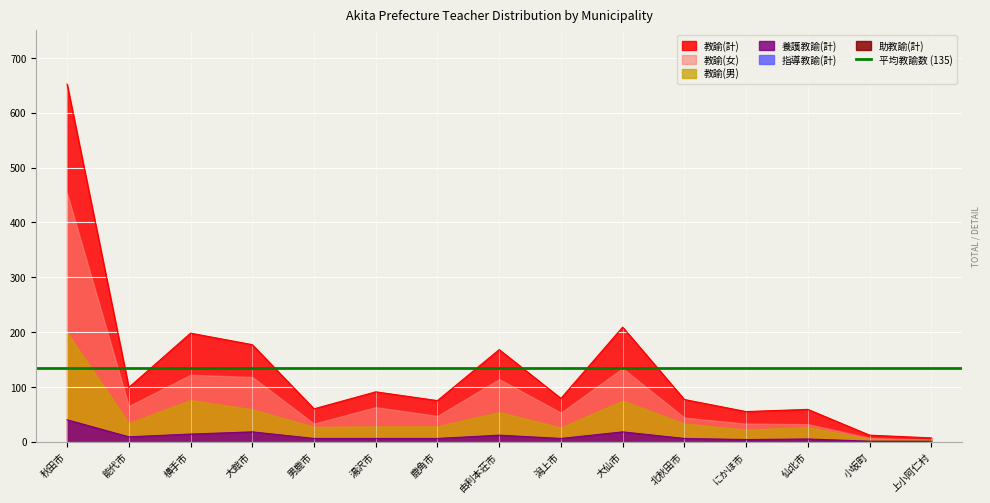

How many interior local peaks does the 教諭(男) series have?

4